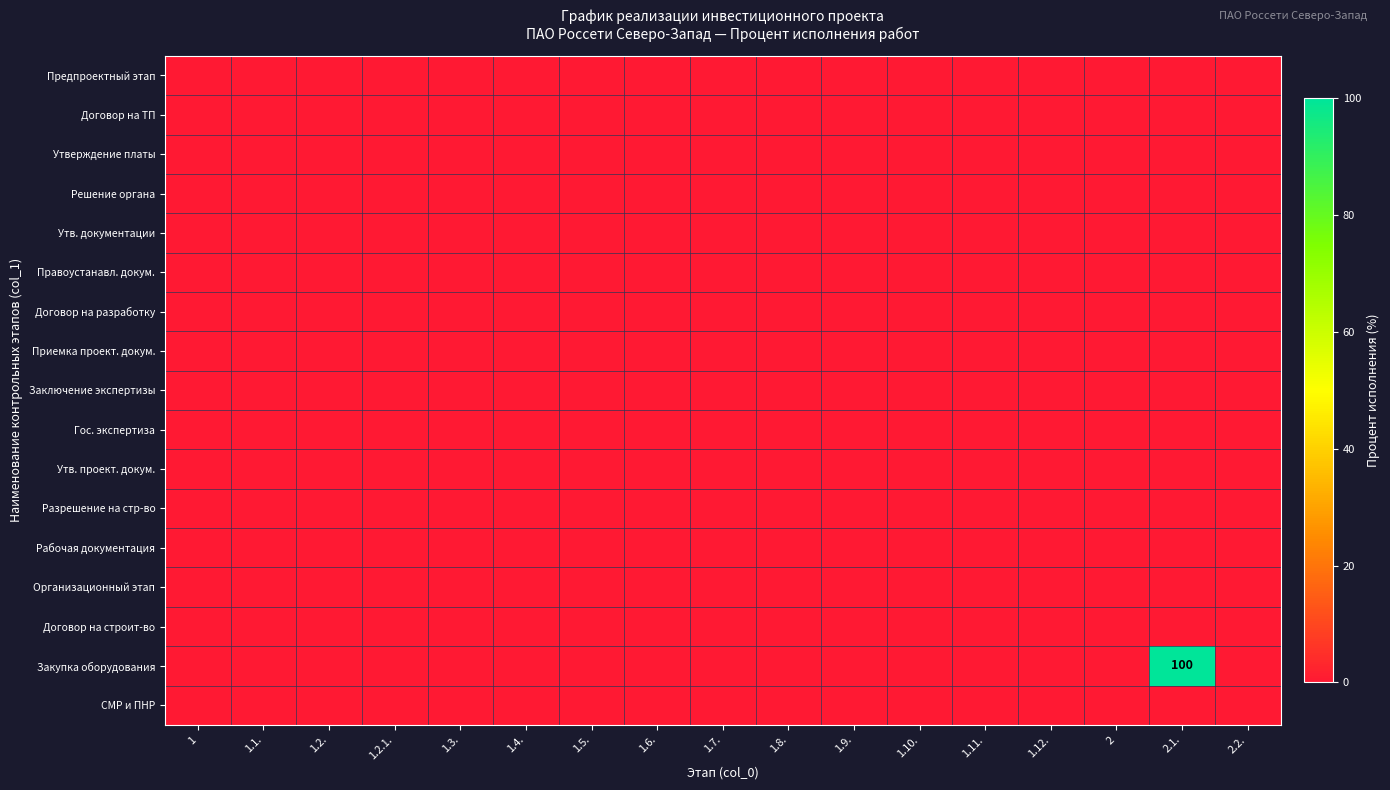

Is the value of Решение органа at 1.12. greater than the value of Утв. проект. докум. at 1.12.?

No